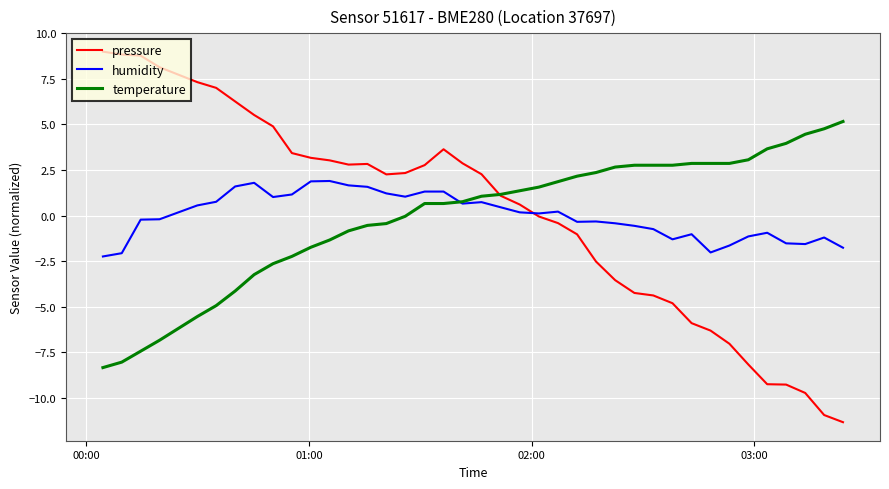

True or false: humidity has more than 0 interior local peaks.

True